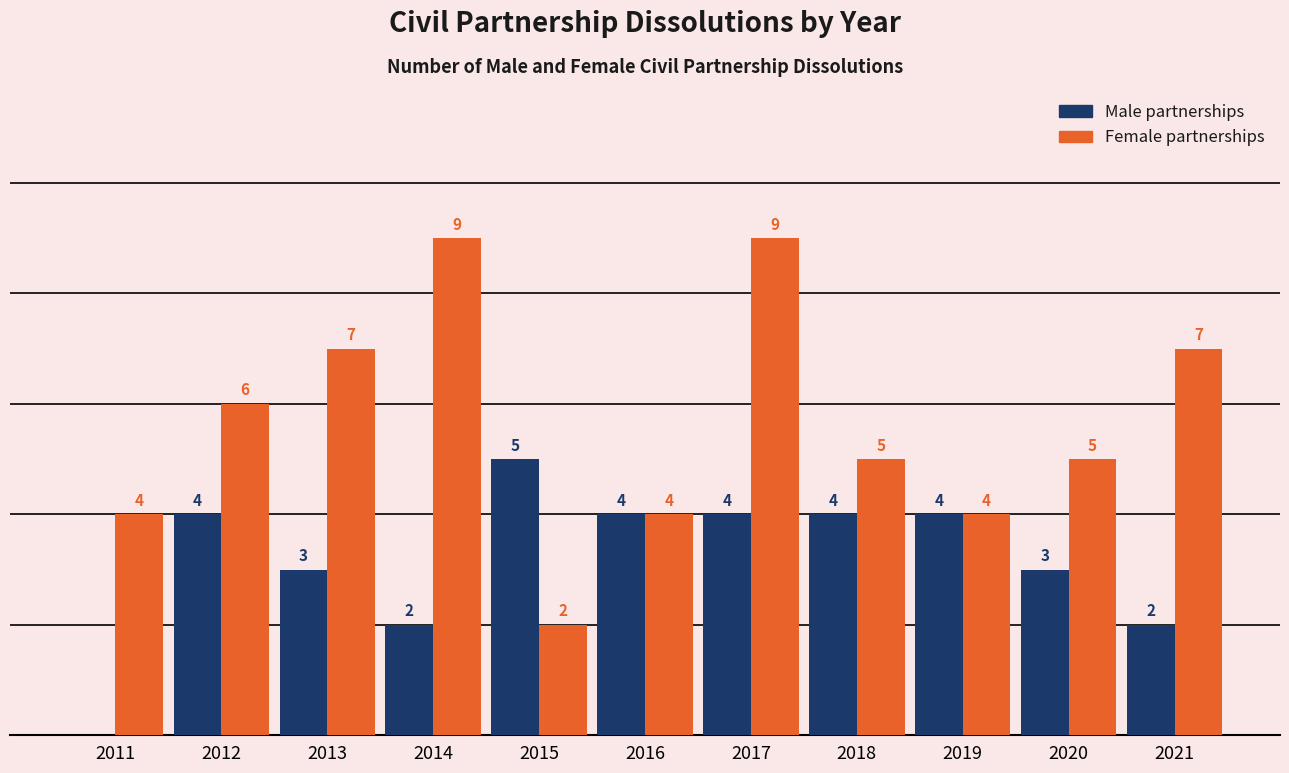

Between 2015 and 2016, which series saw the biggest shift?

Female partnerships